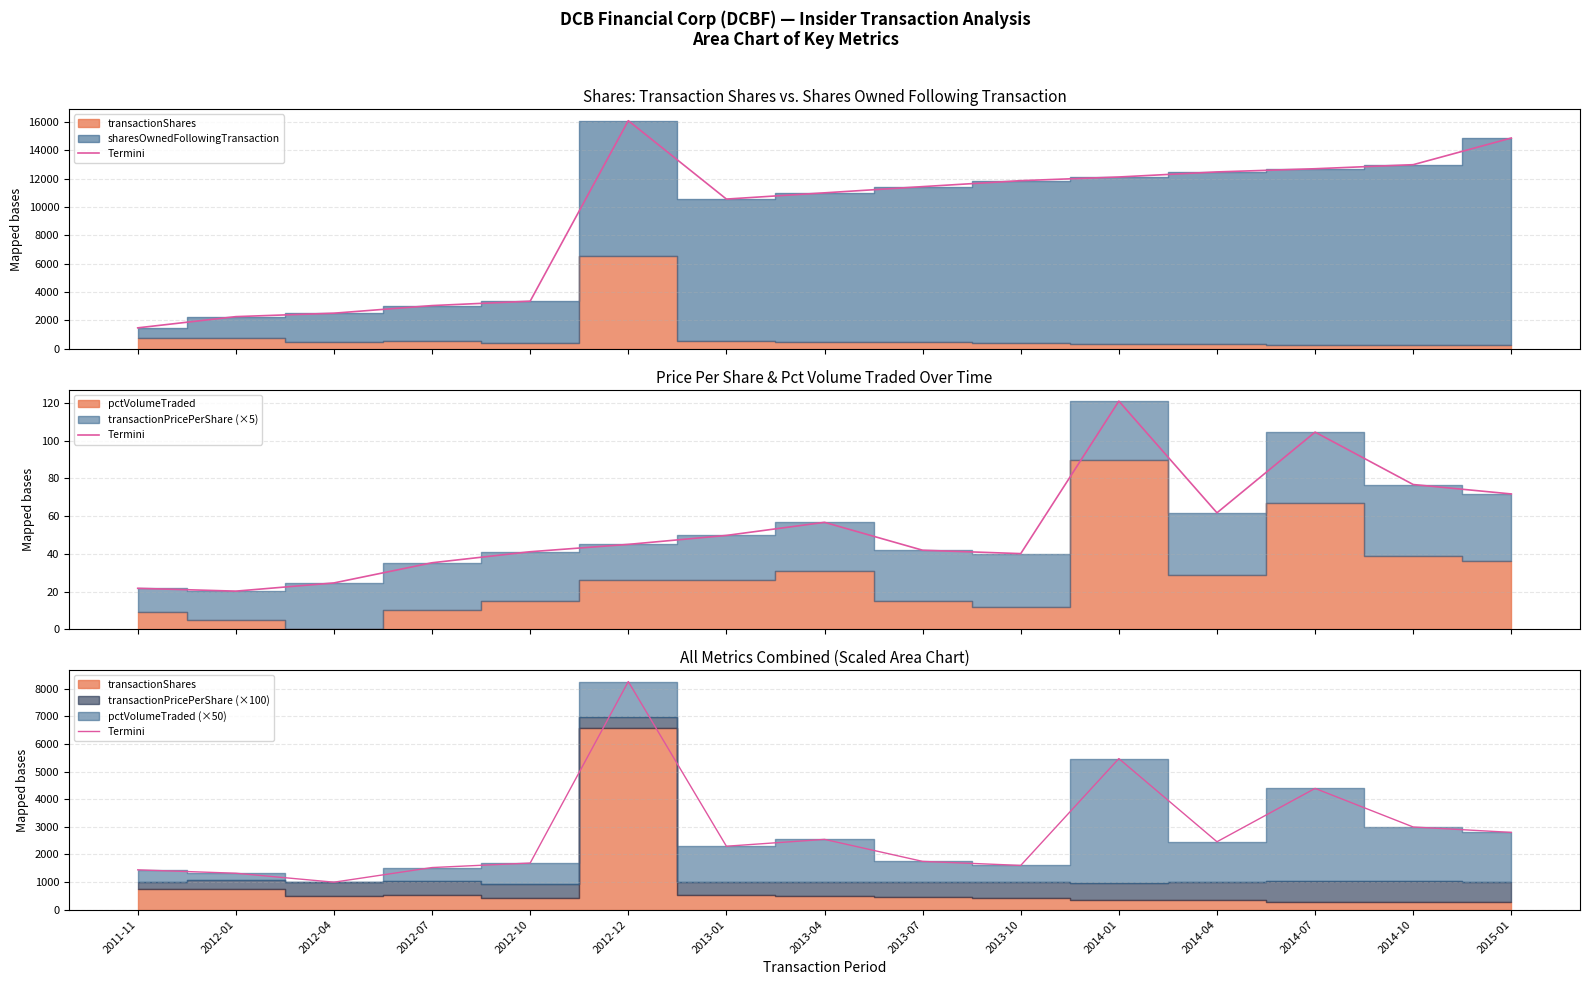

Rank the categories by value from highest to lowest.

2012-12, 2014-01, 2014-07, 2014-10, 2015-01, 2013-04, 2014-04, 2013-01, 2013-07, 2012-10, 2013-10, 2012-07, 2011-11, 2012-01, 2012-04